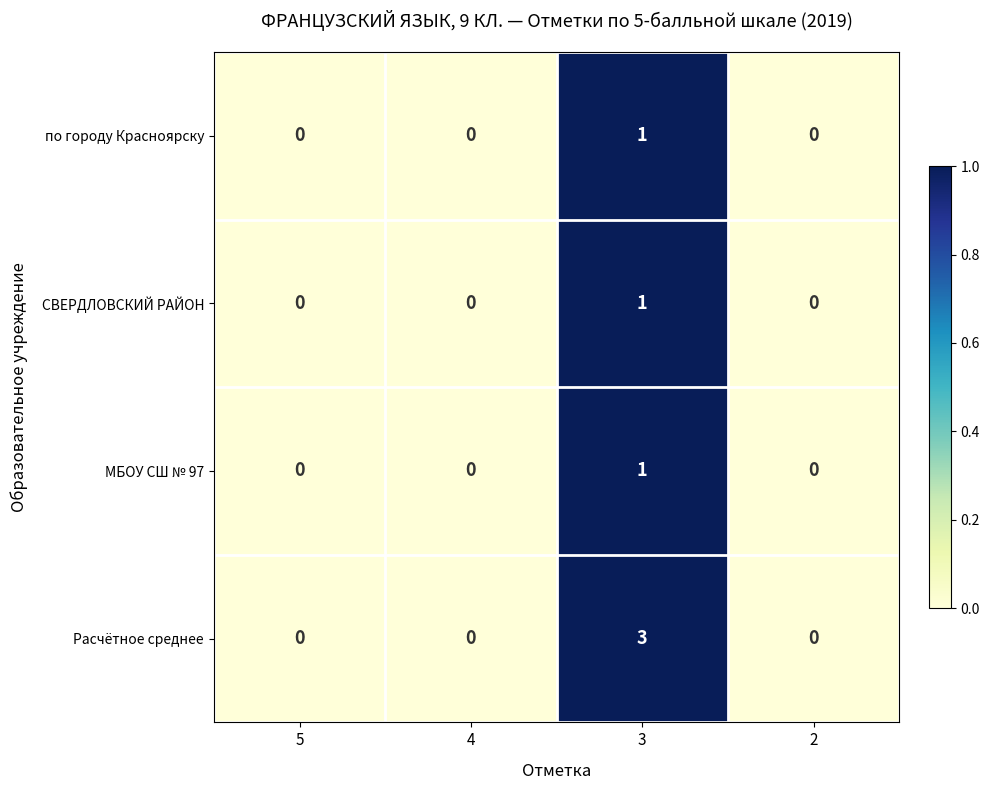

Count the number of categories in the chart.

4